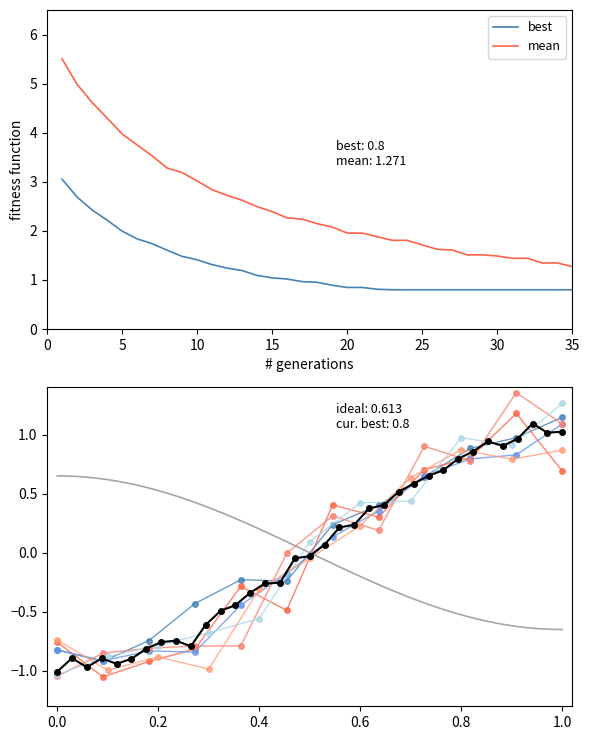

Is it true that the value at 8 is -0.8?

True